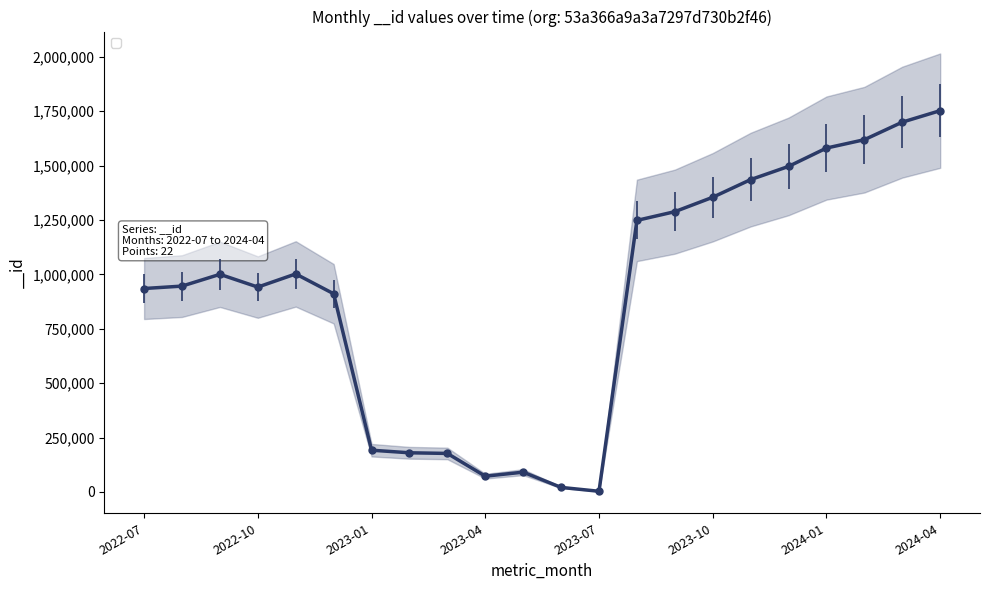

Reading left to right, list all the values displayed in this chart.

2022-07=935164	2022-08=946259	2022-09=1000373	2022-10=941777	2022-11=1002231	2022-12=911170	2023-01=191912	2023-02=180005	2023-03=177046	2023-04=72376	2023-05=90967	2023-06=20875	2023-07=3062	2023-08=1248313	2023-09=1288463	2023-10=1354670	2023-11=1435831	2023-12=1496492	2024-01=1580857	2024-02=1619284	2024-03=1700005	2024-04=1752849